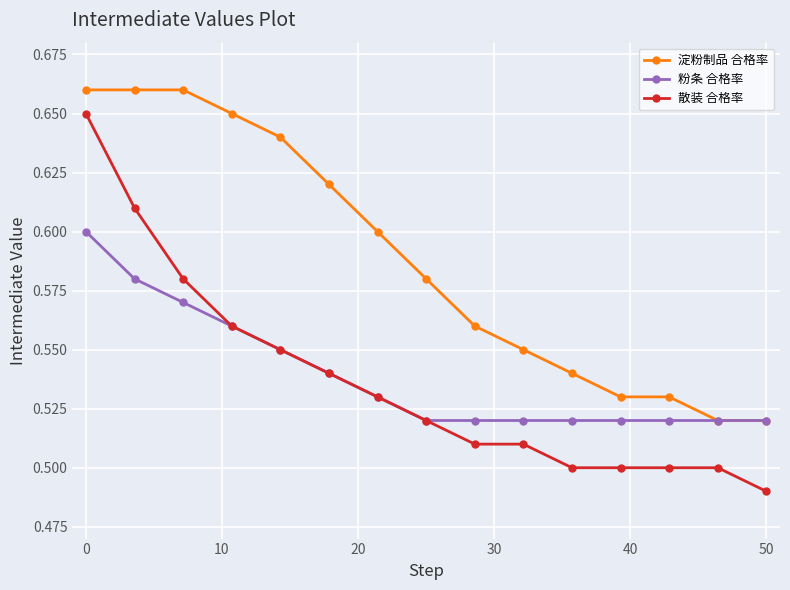

True or false: 散装 合格率 and 淀粉制品 合格率 intersect in this chart.

False